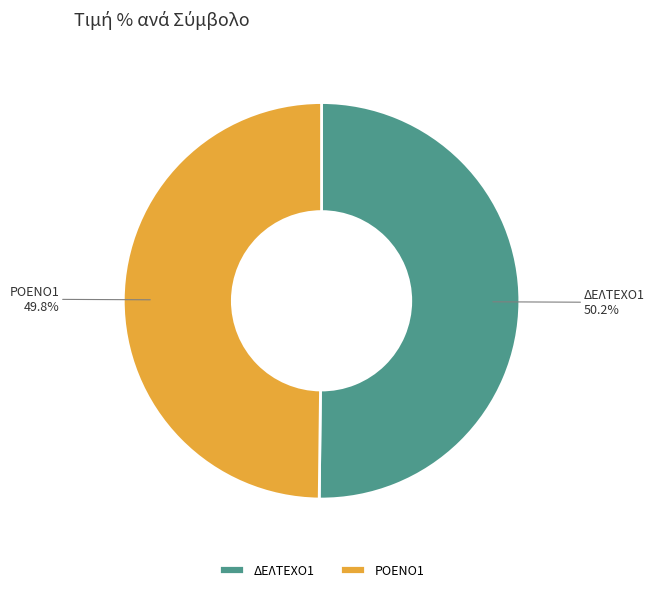

To the nearest percent, what percentage of the pie is ΡΟΕΝΟ1?

50%